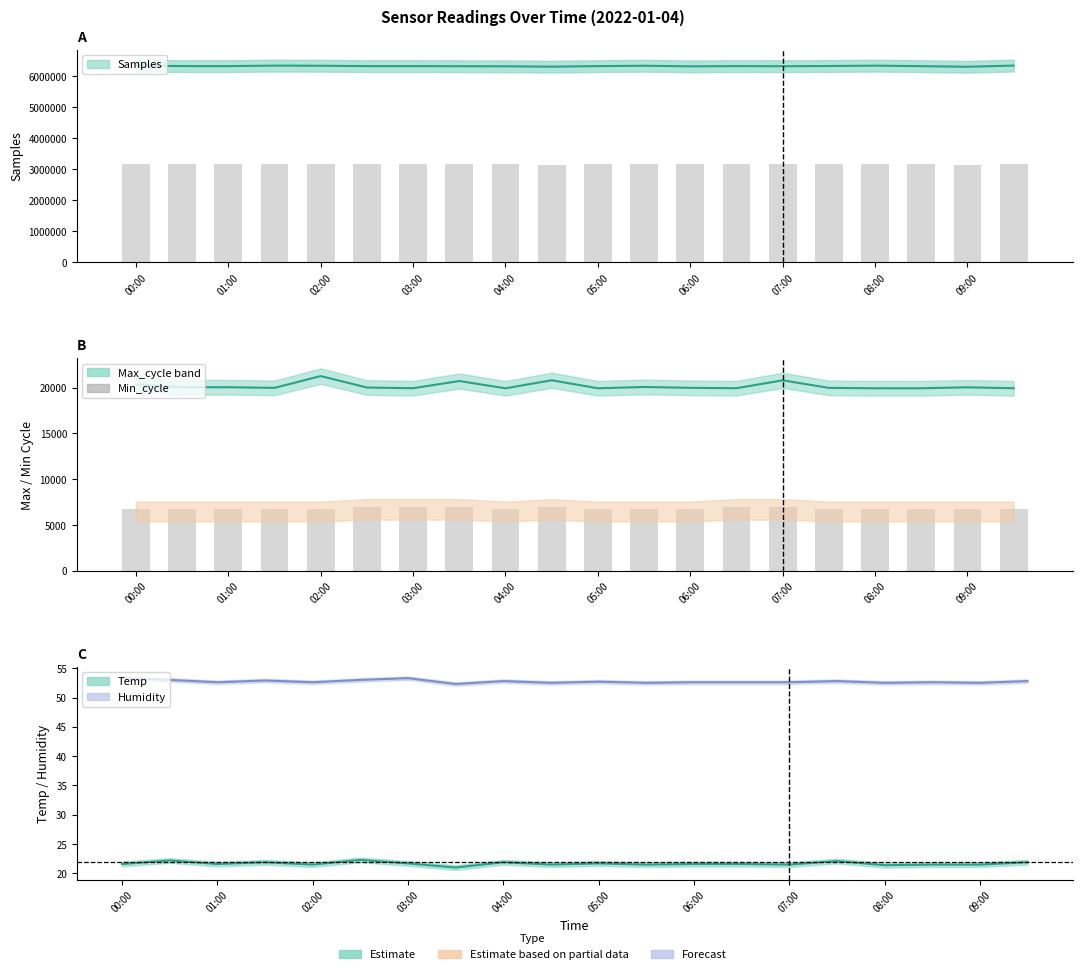

What is the value of the 19th bar from the left?

6750